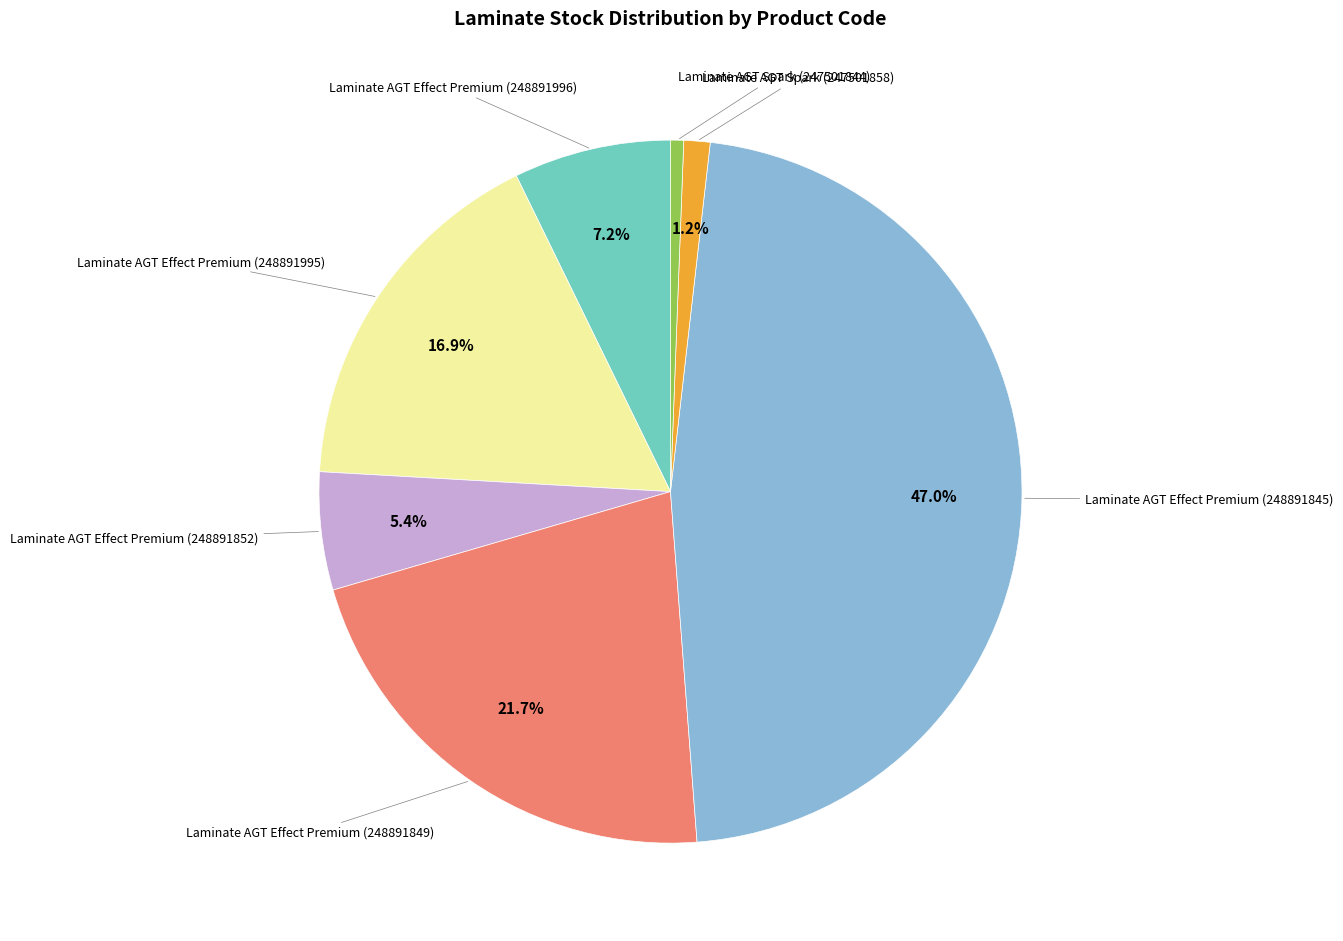

Is there a majority slice in this chart?

No